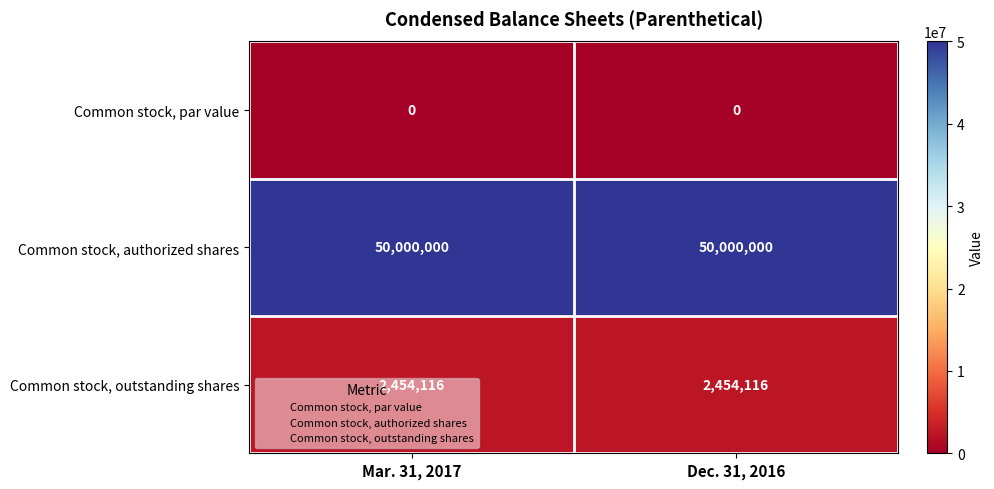

List the series in order of their peak value, lowest first.

Common stock, par value, Common stock, outstanding shares, Common stock, authorized shares